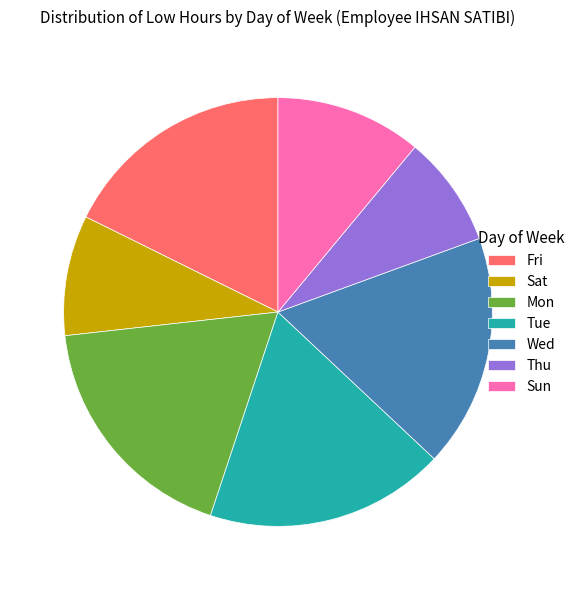

Is it true that Mon is 24% of the pie?

False